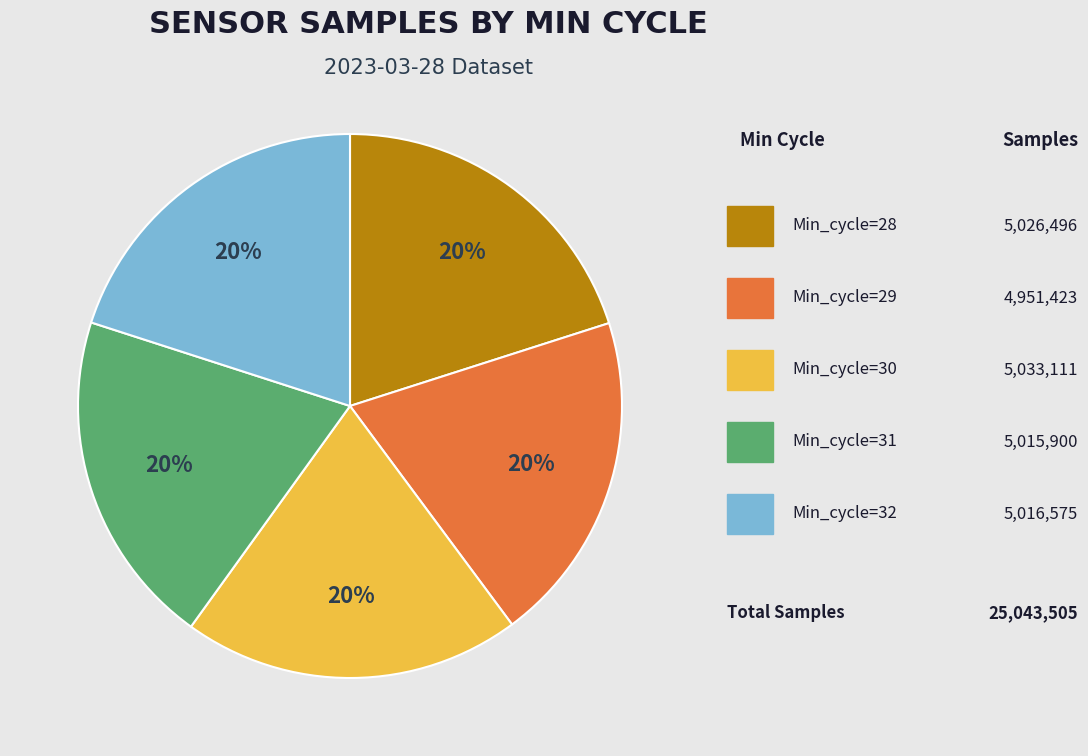

To the nearest percent, what is the average slice percentage?

20%